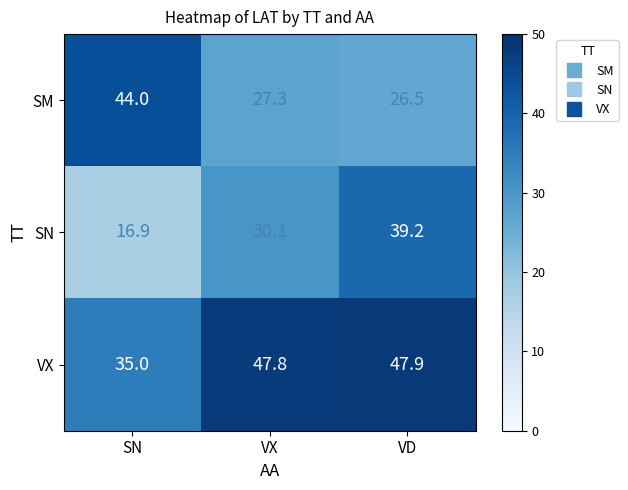

What is the sum of all VX values?

130.7